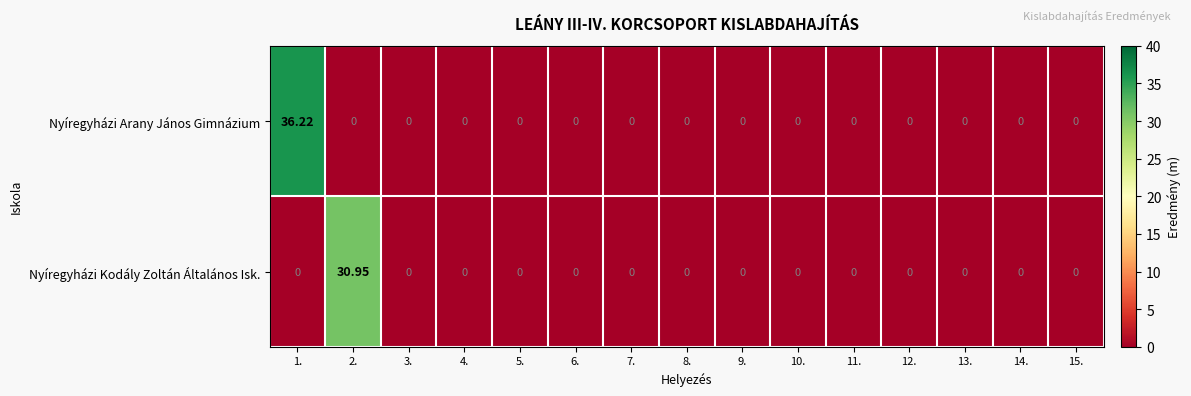

How many categories are shown in the chart?

15